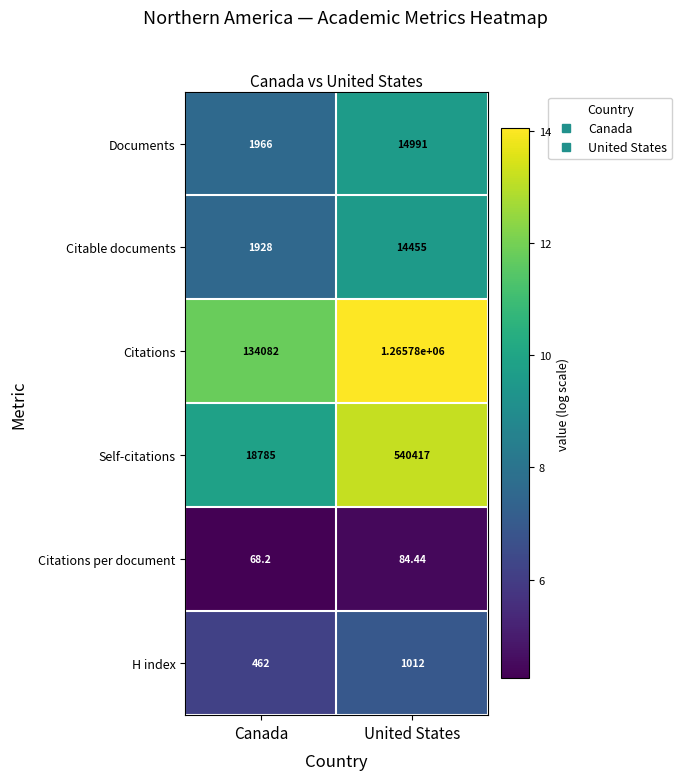

Count the number of data series in this chart.

6